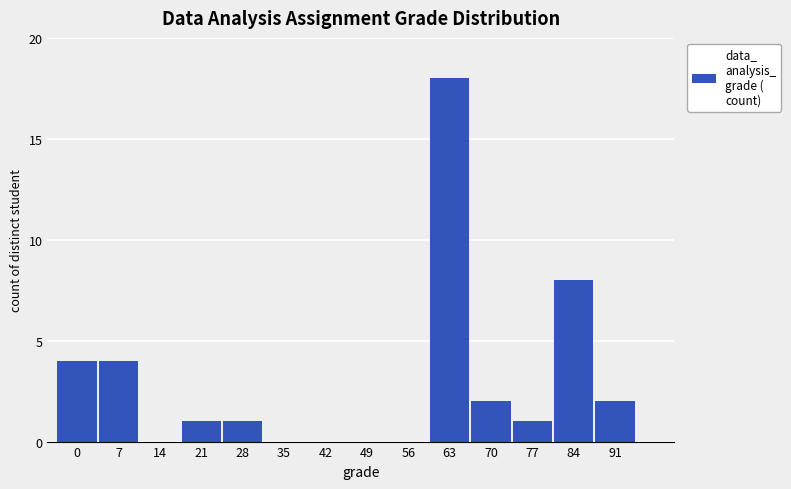

Reading right to left, transcribe all the data shown in this chart.

91=2	84=8	77=1	70=2	63=18	56=0	49=0	42=0	35=0	28=1	21=1	14=0	7=4	0=4